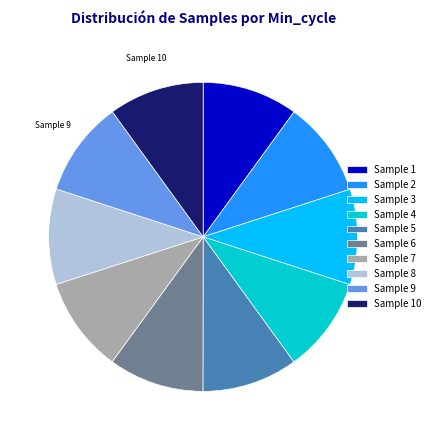

The Sample 3 slice represents 1% of the pie. True or false?

False